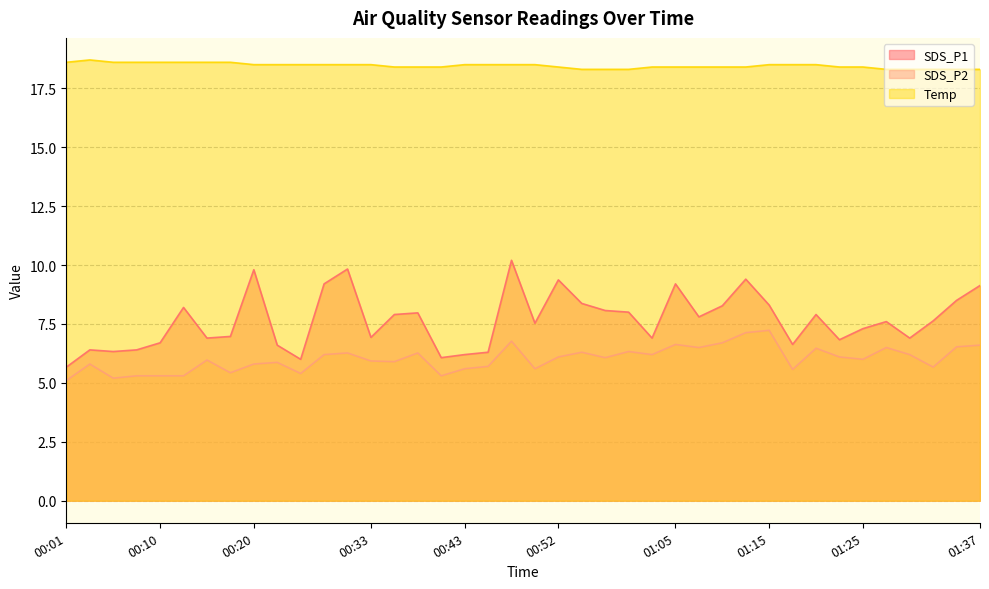

Reading left to right, extract all data points from this chart.

SDS_P1: 5.7	6.4	6.3	6.4	6.7	8.2	6.9	7.0	9.8	6.6	6.0	9.2	9.8	6.9	7.9	8.0	6.1	6.2	6.3	10.2	7.5	9.4	8.4	8.1	8.0	6.9	9.2	7.8	8.3	9.4	8.3	6.6	7.9	6.8	7.3	7.6	6.9	7.6	8.5	9.1
SDS_P2: 5.1	5.8	5.2	5.3	5.3	5.3	6.0	5.4	5.8	5.9	5.4	6.2	6.3	5.9	5.9	6.3	5.3	5.6	5.7	6.8	5.6	6.1	6.3	6.1	6.3	6.2	6.6	6.5	6.7	7.1	7.2	5.6	6.5	6.1	6.0	6.5	6.2	5.7	6.5	6.6
Temp: 18.6	18.7	18.6	18.6	18.6	18.6	18.6	18.6	18.5	18.5	18.5	18.5	18.5	18.5	18.4	18.4	18.4	18.5	18.5	18.5	18.5	18.4	18.3	18.3	18.3	18.4	18.4	18.4	18.4	18.4	18.5	18.5	18.5	18.4	18.4	18.3	18.3	18.3	18.3	18.3